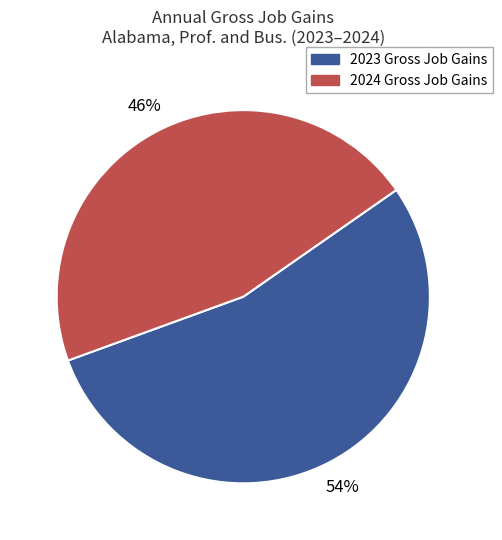

To the nearest percent, what is the difference between the largest and smallest slice percentages?

8%